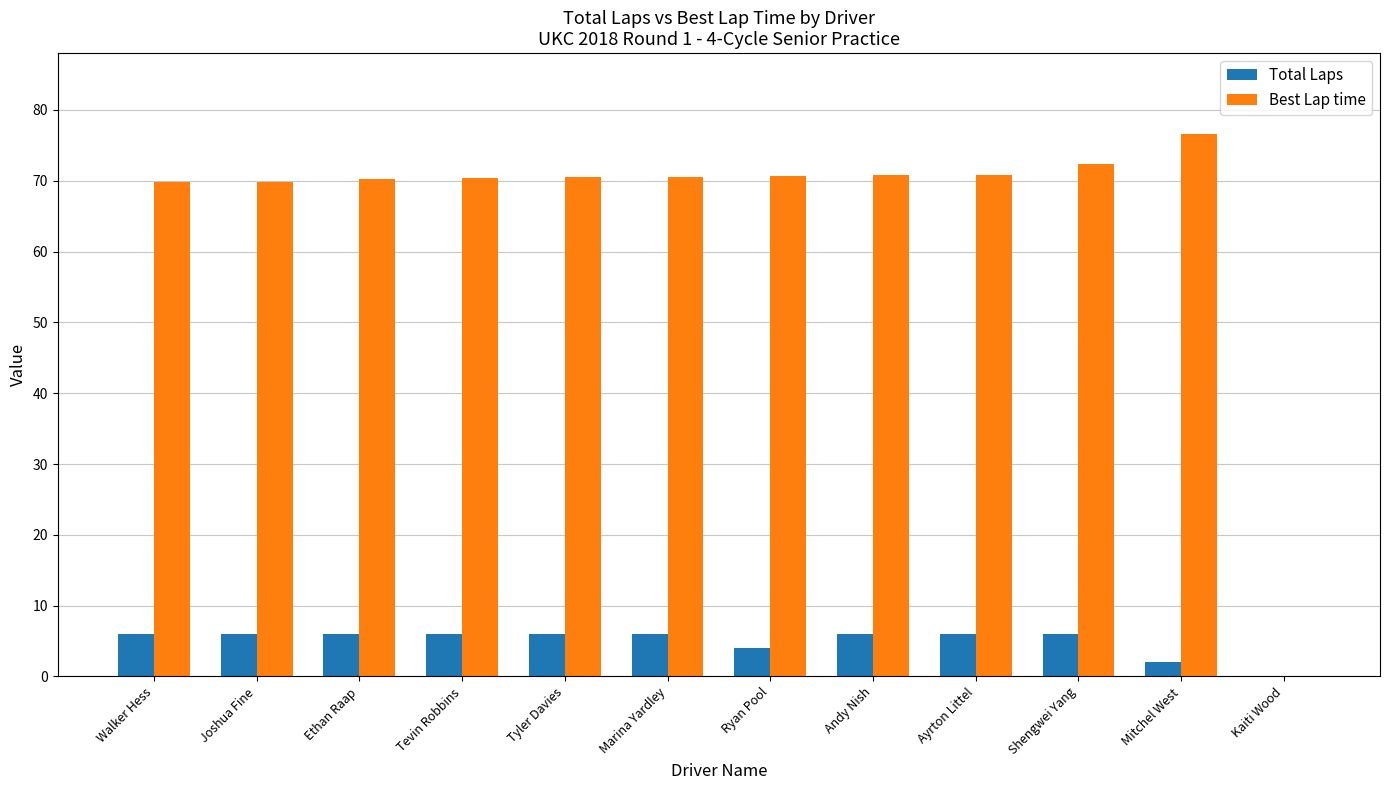

What is the spread (max minus min) of values at Tevin Robbins?

64.3